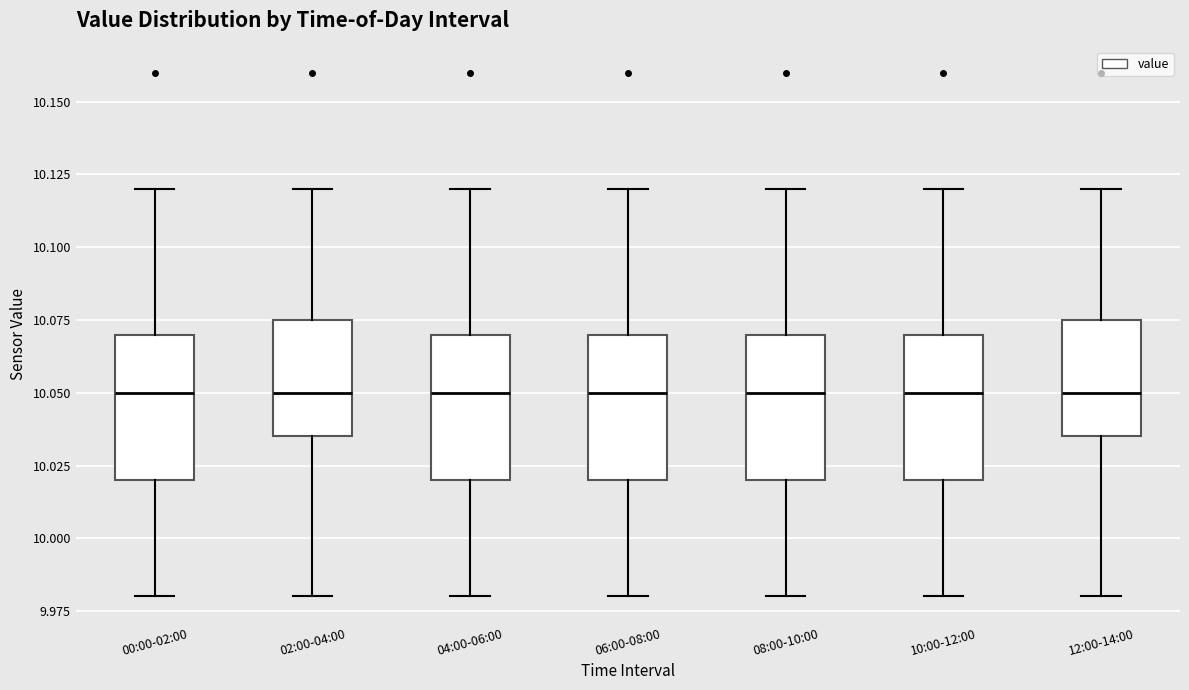

Reading left to right, read every box against the y-axis: the position of its median line, the range the box covers, and the ends of its whiskers. The values are not printed on the chart, so give them approximately, as read against the axis.

00:00-02:00: median 10.050, box 10.020 to 10.070, whiskers 9.980 to 10.120
02:00-04:00: median 10.050, box 10.035 to 10.075, whiskers 9.980 to 10.120
04:00-06:00: median 10.050, box 10.020 to 10.070, whiskers 9.980 to 10.120
06:00-08:00: median 10.050, box 10.020 to 10.070, whiskers 9.980 to 10.120
08:00-10:00: median 10.050, box 10.020 to 10.070, whiskers 9.980 to 10.120
10:00-12:00: median 10.050, box 10.020 to 10.070, whiskers 9.980 to 10.120
12:00-14:00: median 10.050, box 10.035 to 10.075, whiskers 9.980 to 10.120